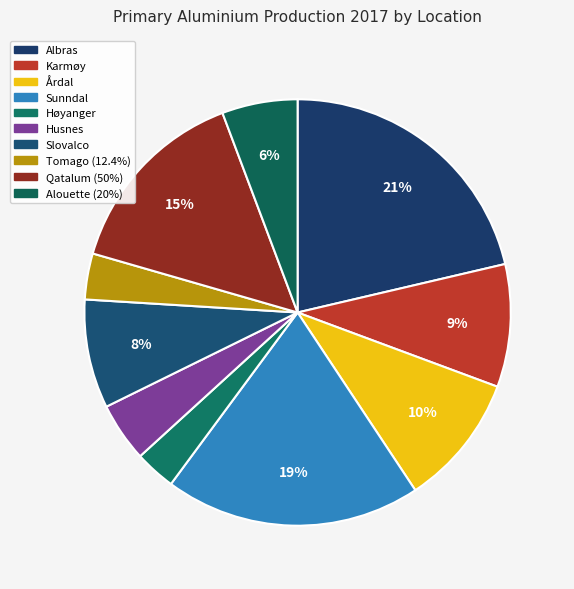

How many segments does this pie chart have?

10